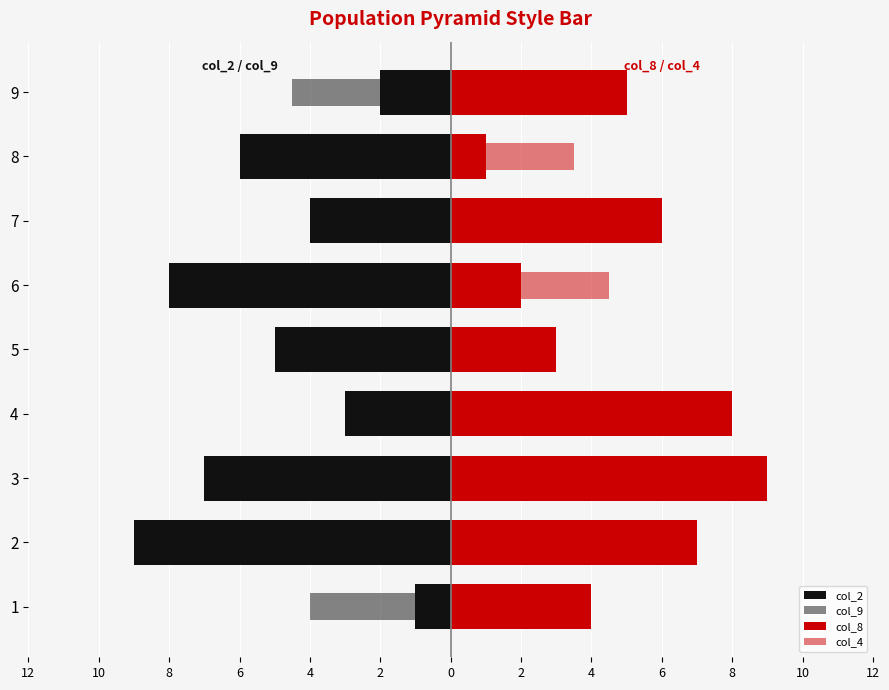

The value of col_4 at 5 is 2.0. True or false?

True